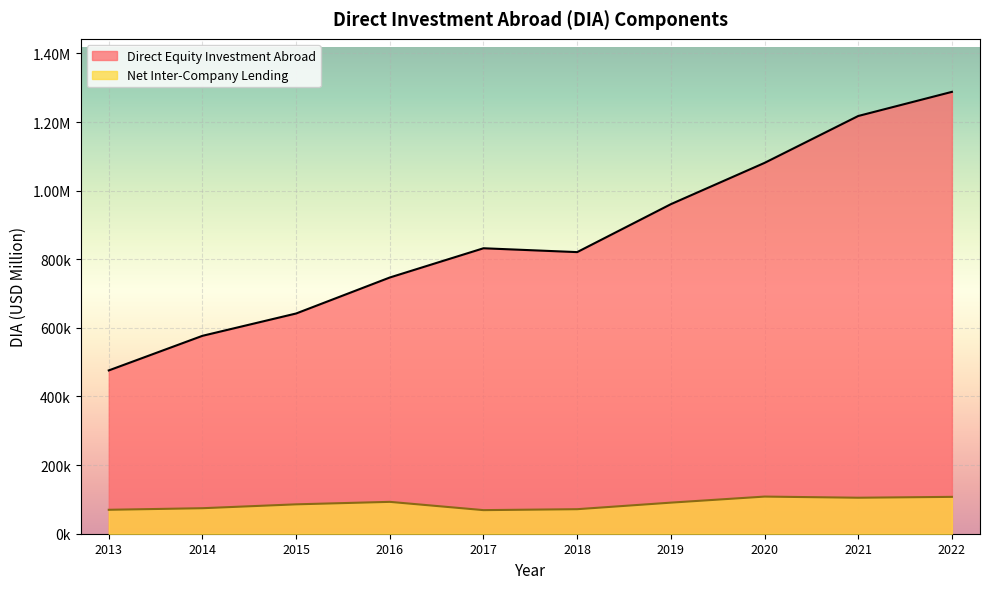

What is the spread (max minus min) of values at 2016?

653978.2